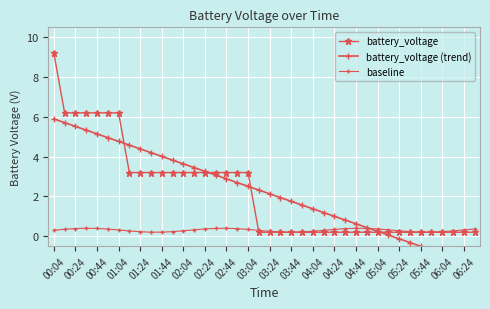

What is the difference between the second highest and second lowest values in the battery_voltage series?

6.0